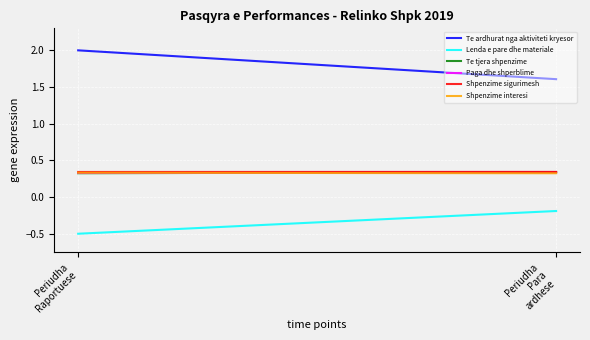

Which category has the highest value across all series?

Periudha
Raportuese